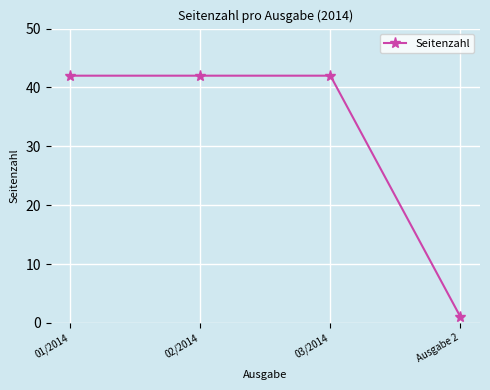

True or false: there are more than 2 points higher than both neighbors.

False